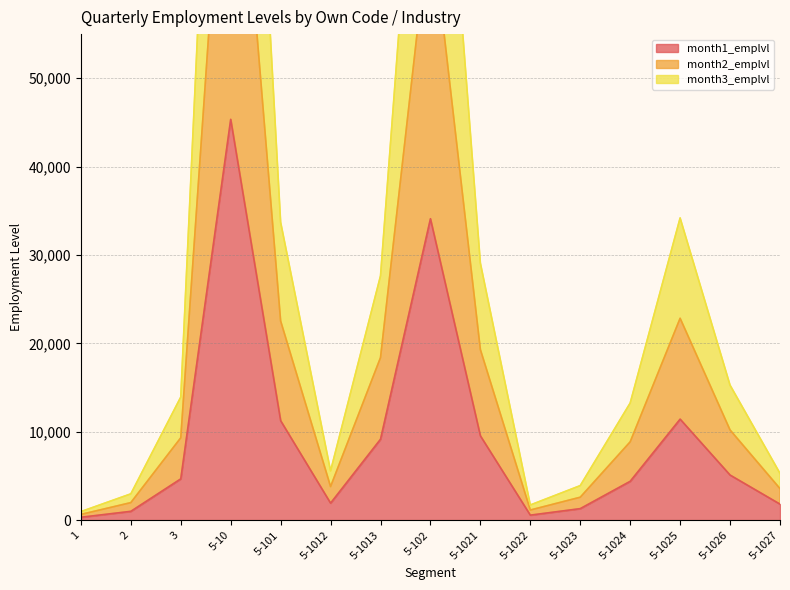

How many data points in month1_emplvl are less than 4663?

7